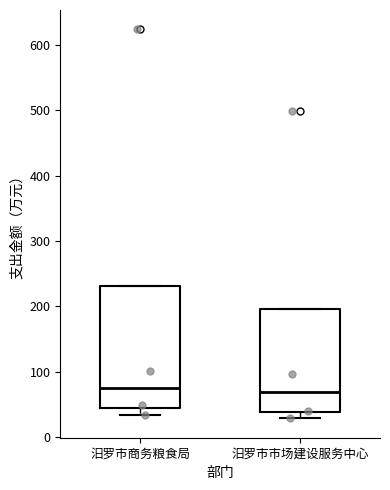

Which box is the tallest, from its lower edge to its upper edge?

汨罗市商务粮食局